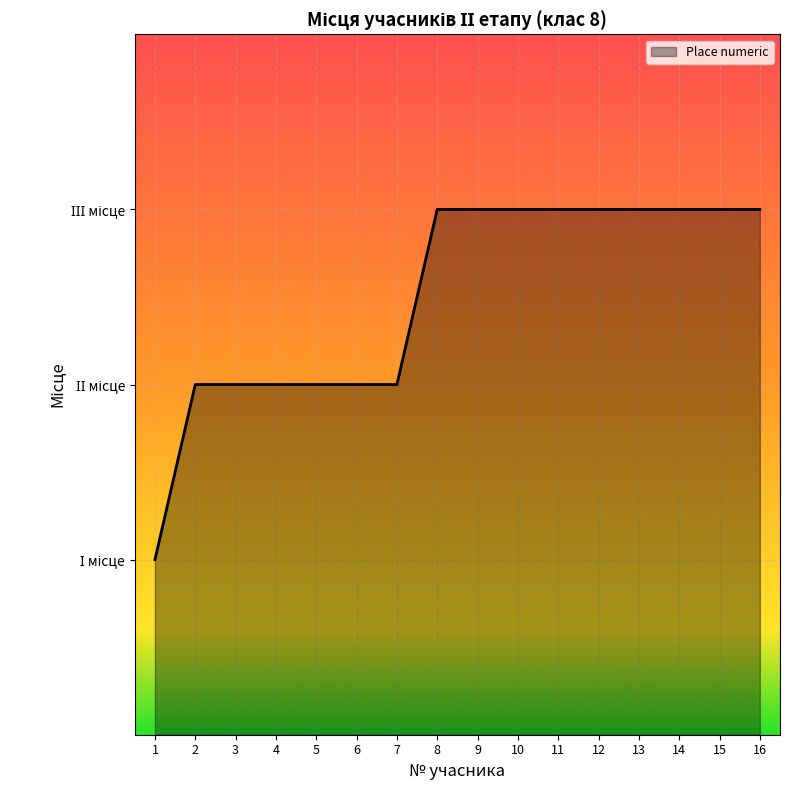

Reading right to left, transcribe all the data shown in this chart.

3	3	3	3	3	3	3	3	3	2	2	2	2	2	2	1